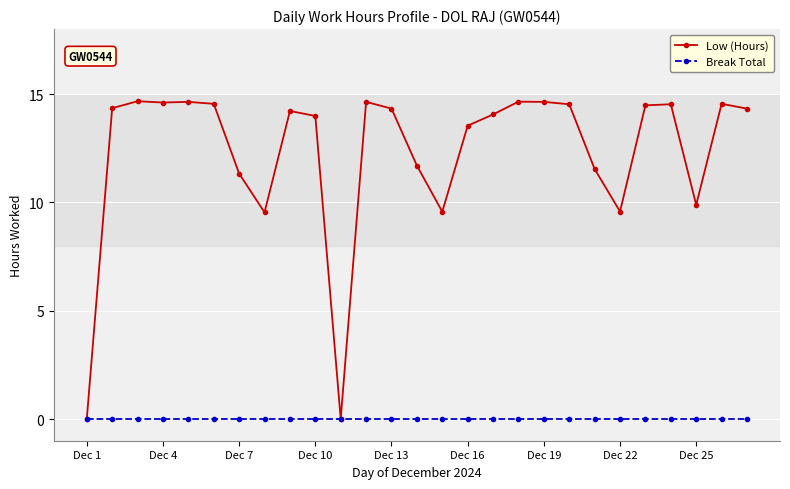

Which series has the largest range (max minus min)?

Low (Hours)